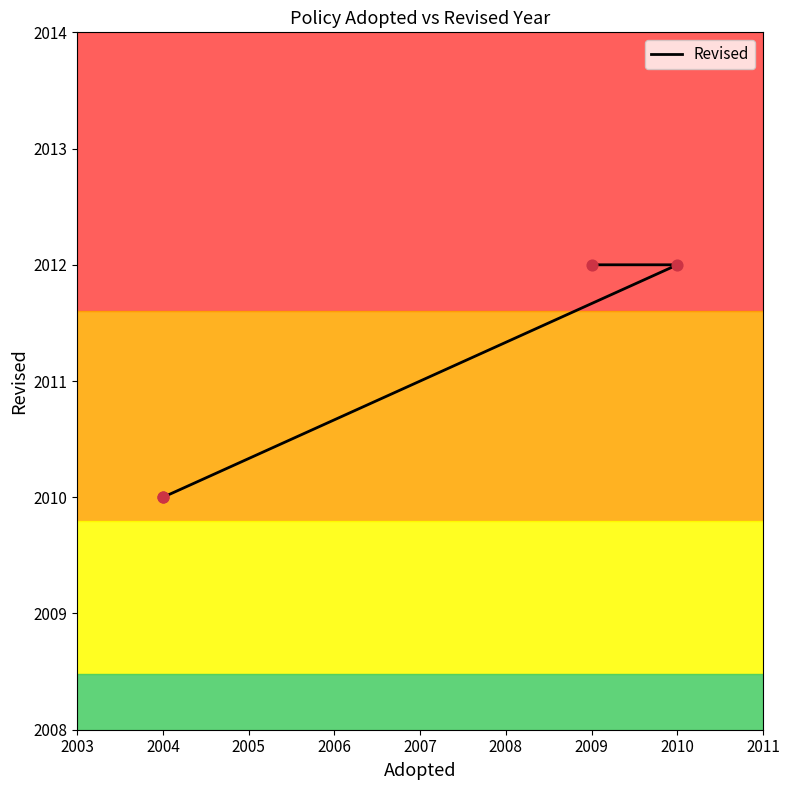

Which has a higher value, 2009 or 2004?

2009